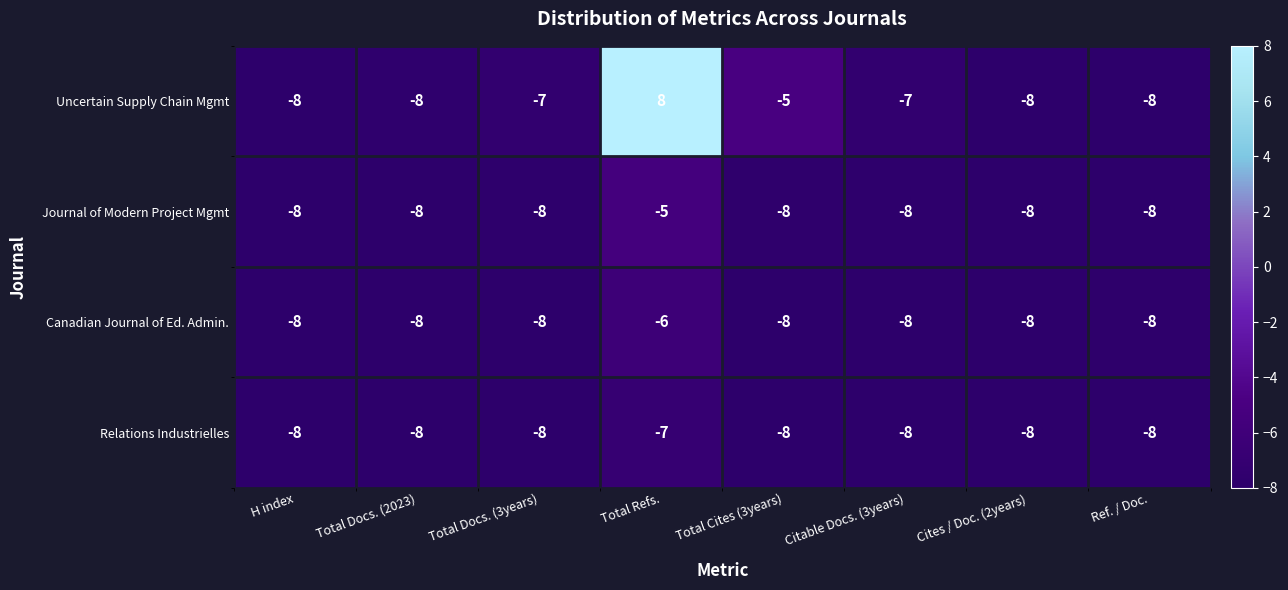

Rank the series by their maximum value, from highest to lowest.

Uncertain Supply Chain Mgmt, Journal of Modern Project Mgmt, Canadian Journal of Ed. Admin., Relations Industrielles